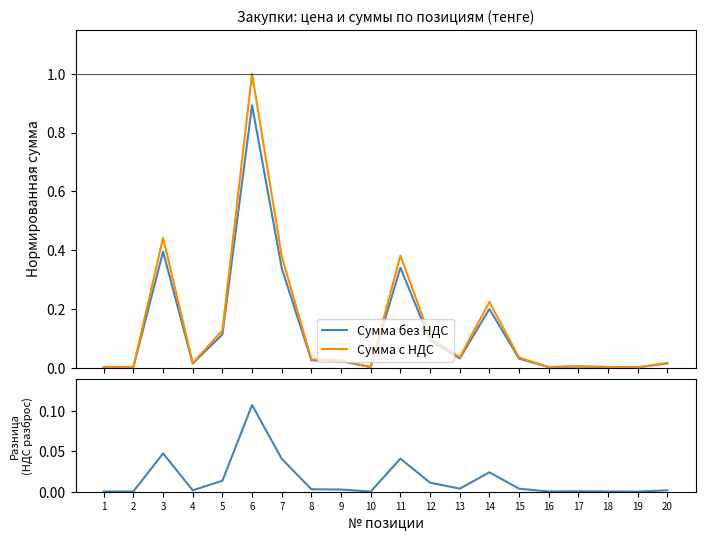

Reading right to left, list all the values displayed in this chart.

Сумма без НДС: 0.0	0.0	0.0	0.0	0.0	0.0	0.2	0.0	0.1	0.3	0.0	0.0	0.0	0.3	0.9	0.1	0.0	0.4	0.0	0.0
Сумма с НДС: 0.0	0.0	0.0	0.0	0.0	0.0	0.2	0.0	0.1	0.4	0.0	0.0	0.0	0.4	1.0	0.1	0.0	0.4	0.0	0.0
Разница (с НДС - без НДС): 0.0	0.0	0.0	0.0	0.0	0.0	0.0	0.0	0.0	0.0	0.0	0.0	0.0	0.0	0.1	0.0	0.0	0.0	0.0	0.0